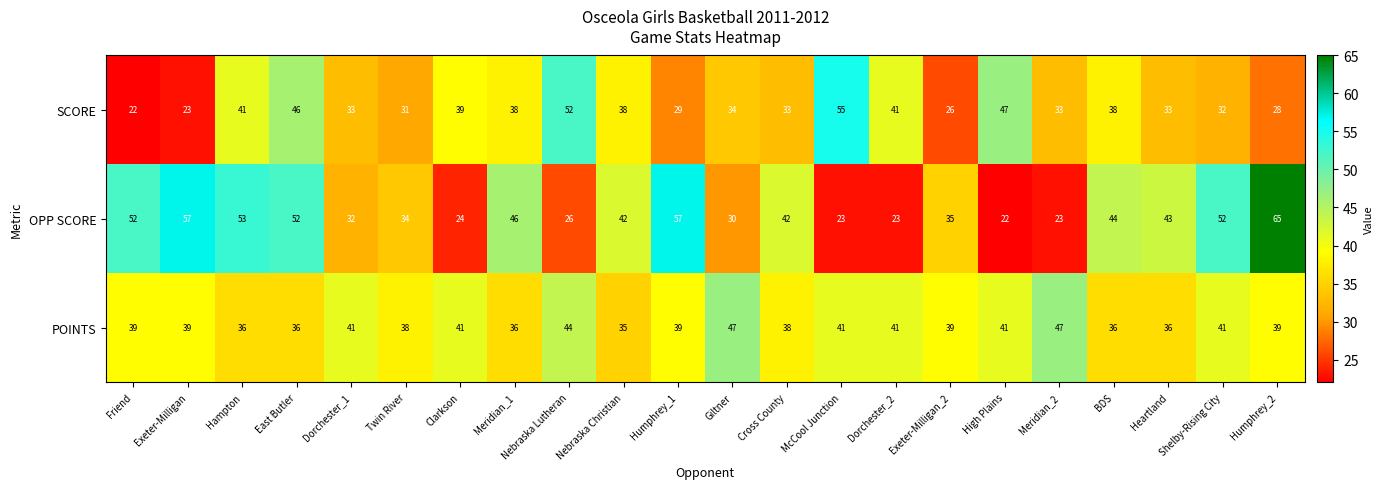

Where does the SCORE series first go above 34?

Hampton